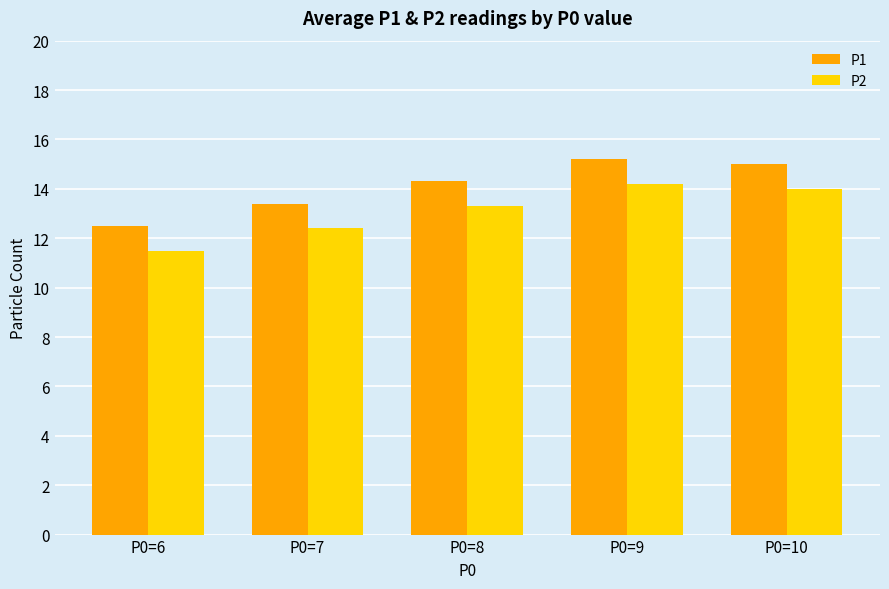

At which label does P1 first exceed 14?

P0=8